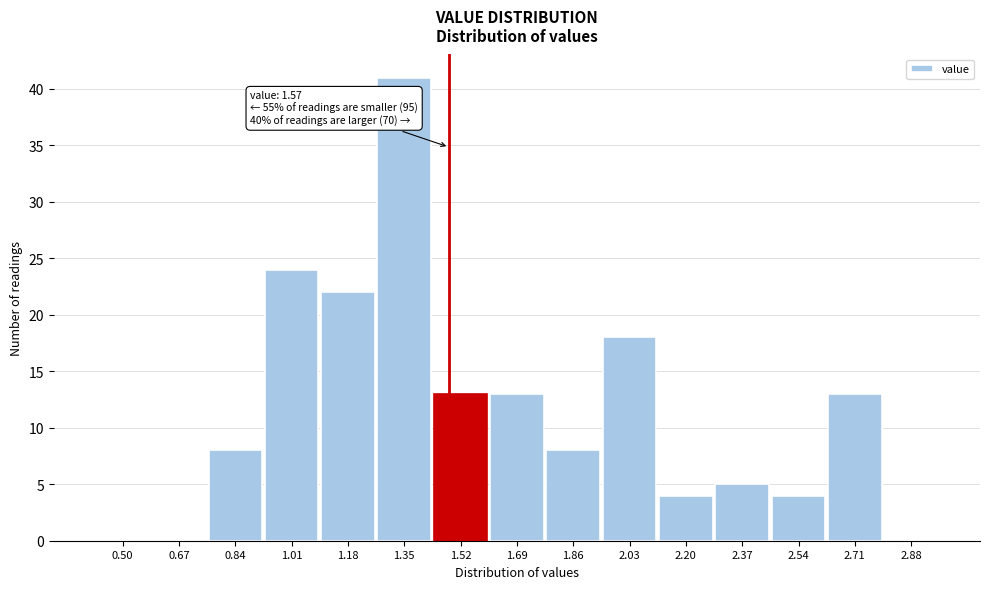

Reading left to right, transcribe all the data shown in this chart.

0.50=0	0.67=0	0.84=8	1.01=24	1.18=22	1.35=41	1.52=13	1.69=13	1.86=8	2.03=18	2.20=4	2.37=5	2.54=4	2.71=13	2.88=0